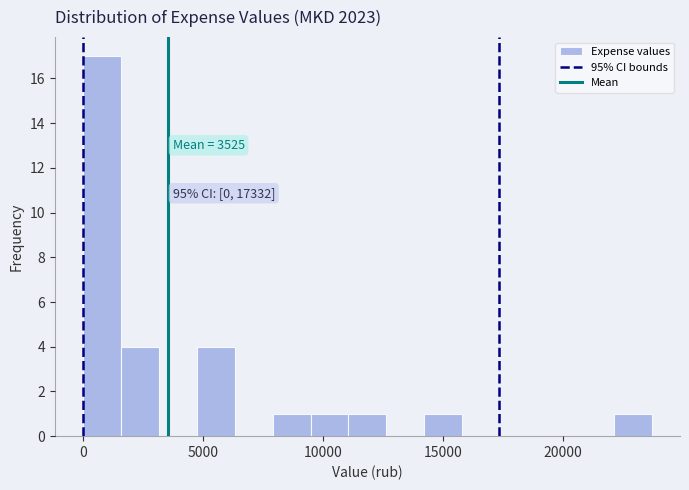

Around what value on the x-axis is the tallest bar? Give the approximate position of its centre, as read against the axis.

1000